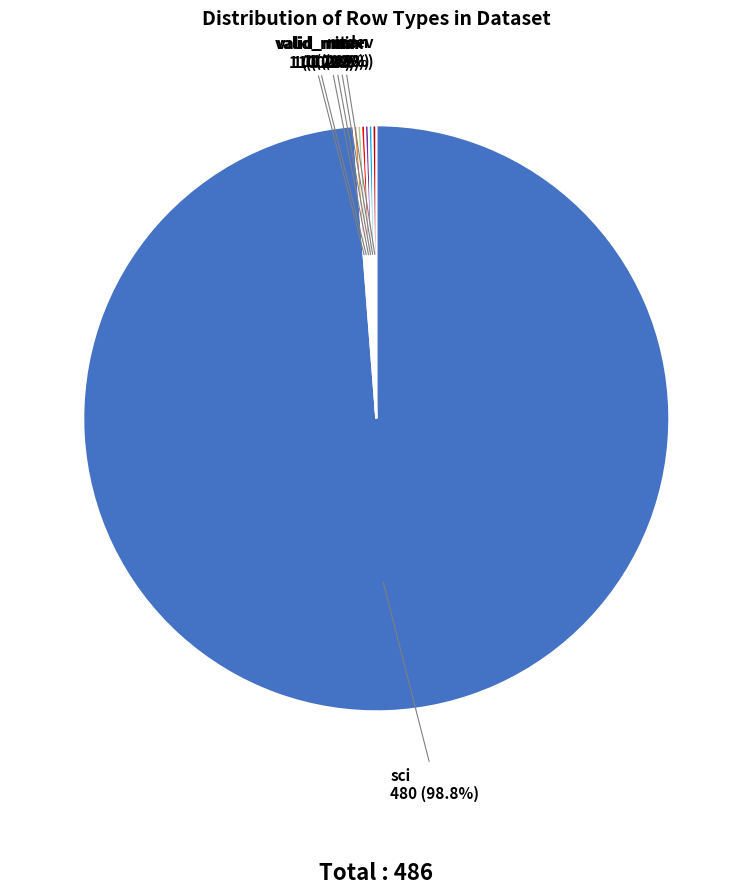

Is there a majority slice in this chart?

Yes